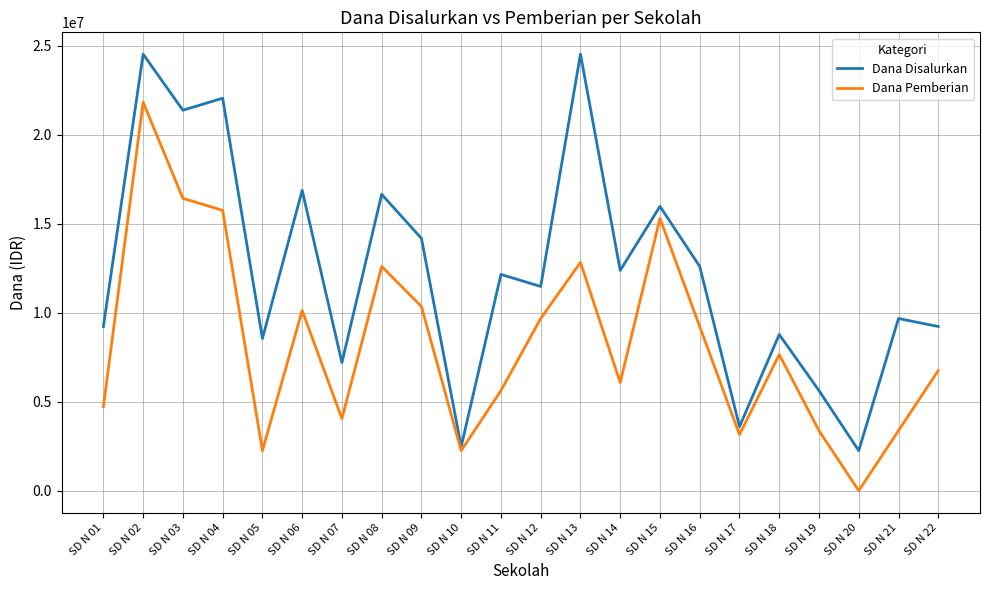

In Dana Pemberian, how many points are higher than both neighbors (excluding endpoints)?

6